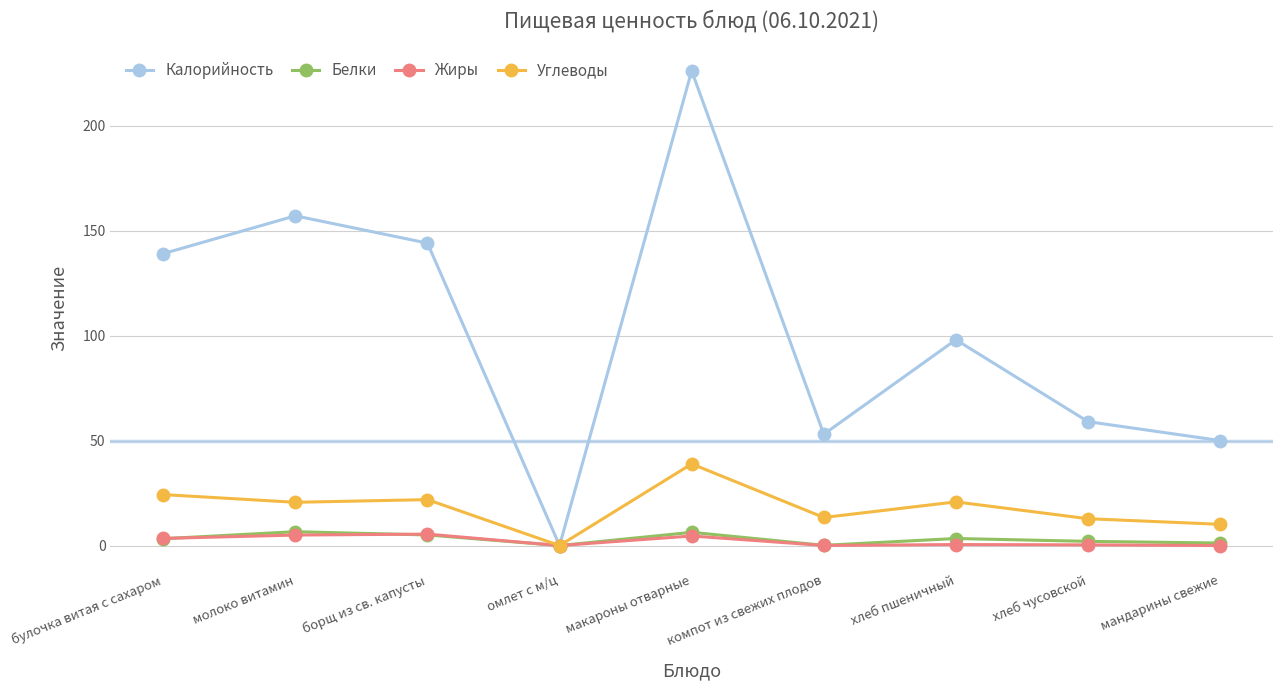

Between булочка витая с сахаром and макароны отварные, which series saw the biggest shift?

Калорийность